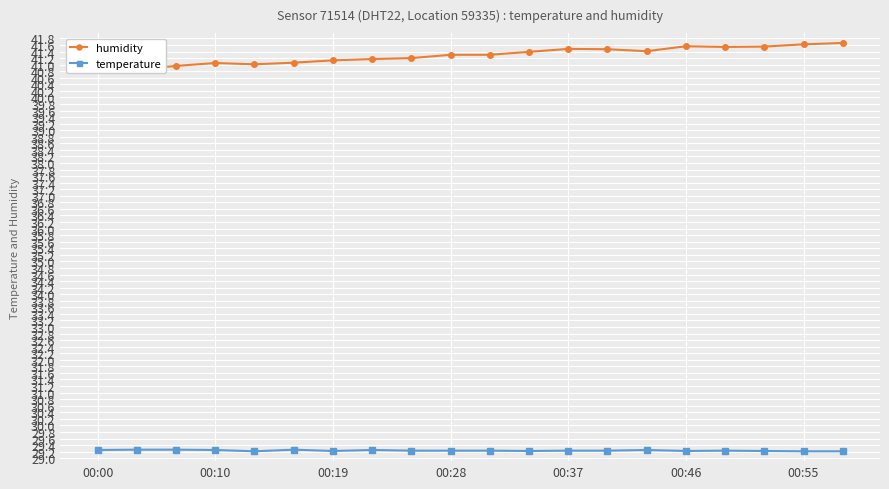

Reading right to left, extract all data points from this chart.

humidity: 41.7	41.6	41.5	41.5	41.6	41.4	41.5	41.5	41.4	41.3	41.3	41.2	41.2	41.1	41.1	41.0	41.0	41.0	40.9	40.9
temperature: 29.2	29.2	29.2	29.2	29.2	29.2	29.2	29.2	29.2	29.2	29.2	29.2	29.2	29.2	29.3	29.2	29.2	29.3	29.3	29.2